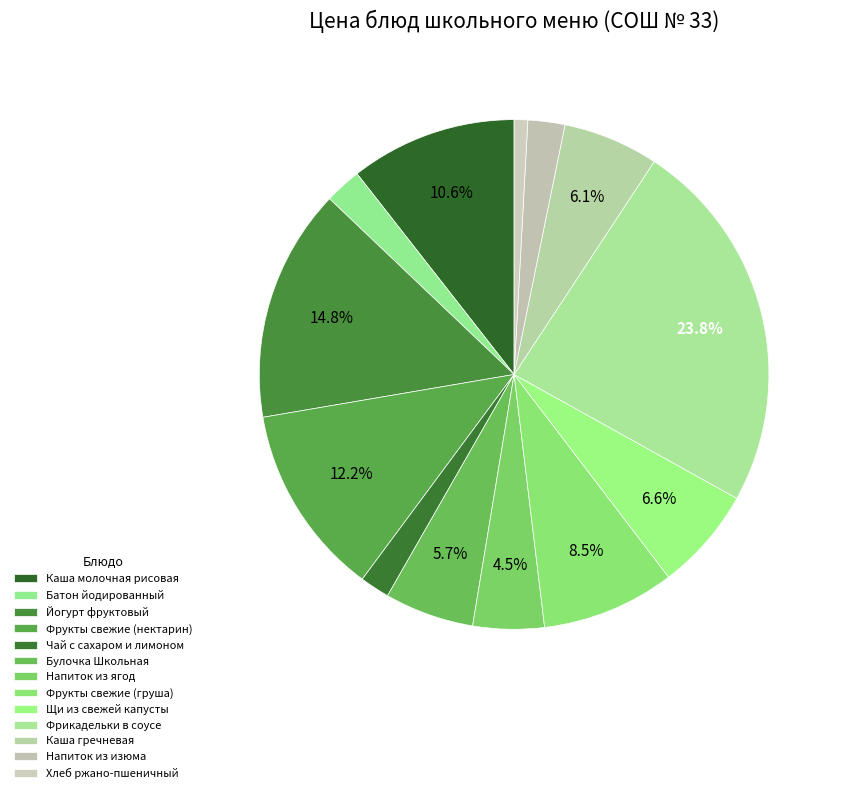

Between Фрукты свежие (груша) and Чай с сахаром и лимоном, which is larger?

Фрукты свежие (груша)